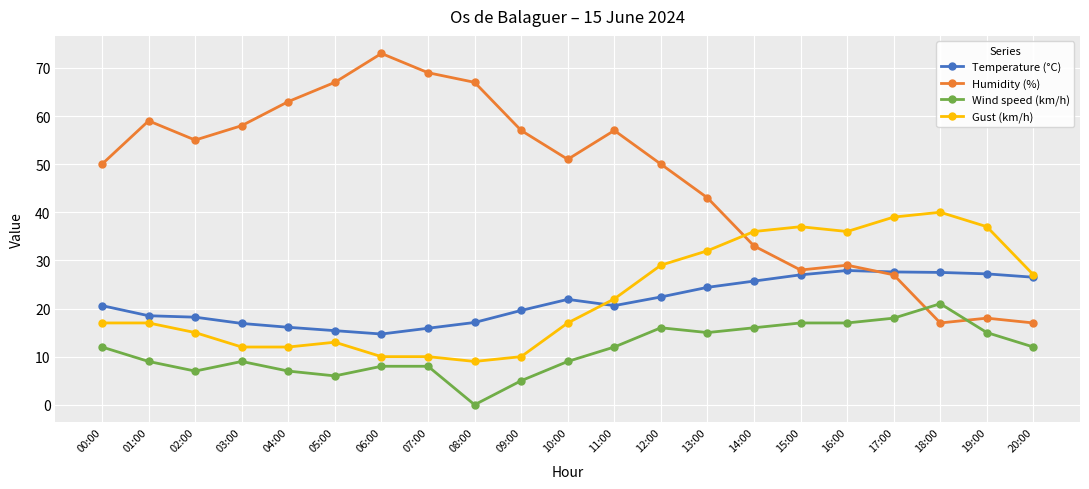

How many interior local valleys does the Humidity (%) series have?

4